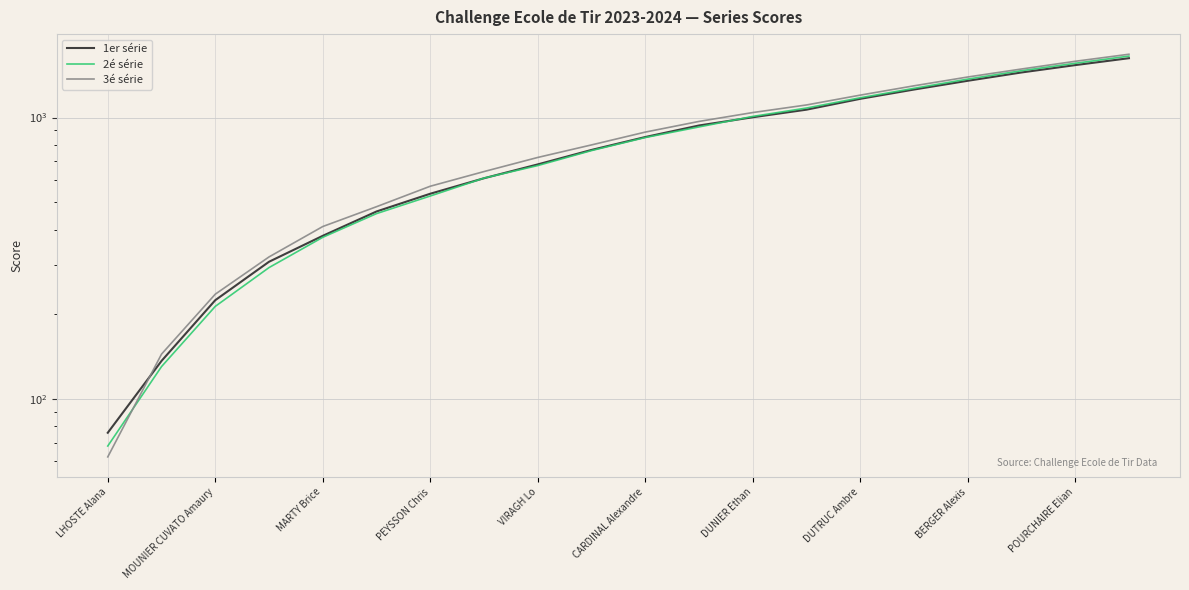

List the labels in order of 3é série value, smallest first.

LHOSTE Alana, MOUNIER CUVATO Amaury, MARTY Brice, PEYSSON Chris, VIRAGH Lo, CARDINAL Alexandre, DUNIER Ethan, DUTRUC Ambre, BERGER Alexis, POURCHAIRE Elian, 10, 11, 12, 13, 14, 15, 16, 17, 18, 19